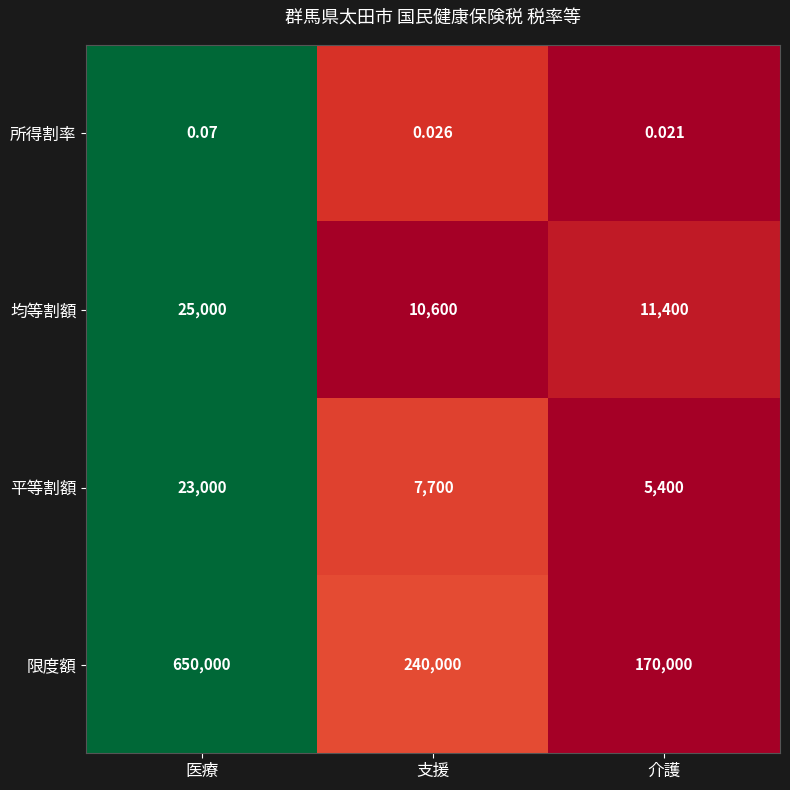

Which series has the largest range (max minus min)?

限度額